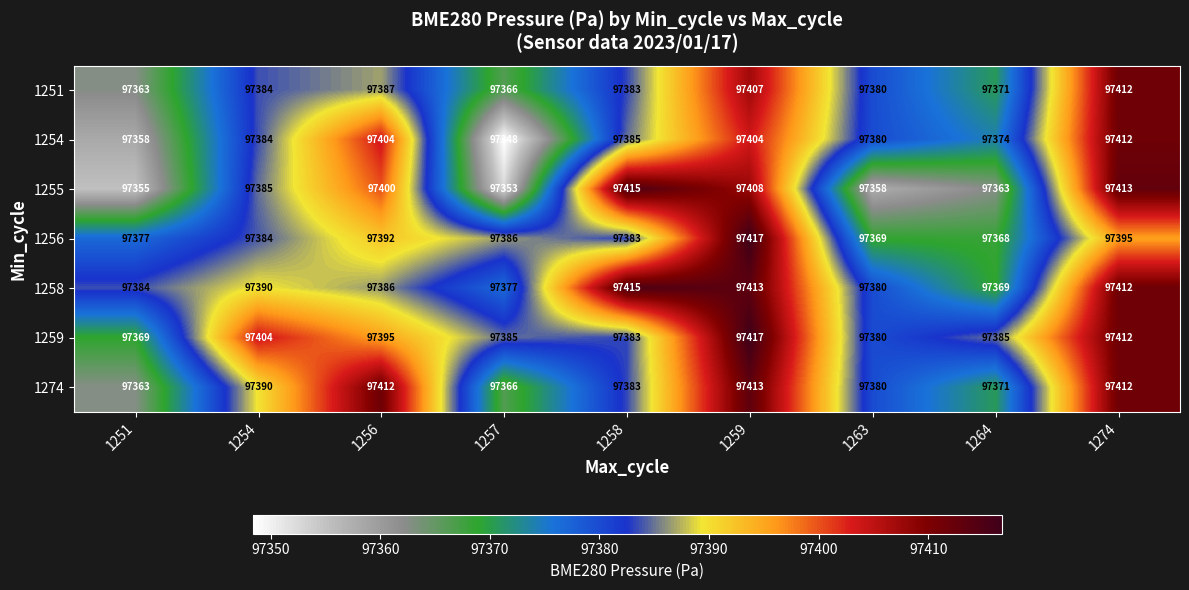

At which category is the sum across all series the highest?

1259